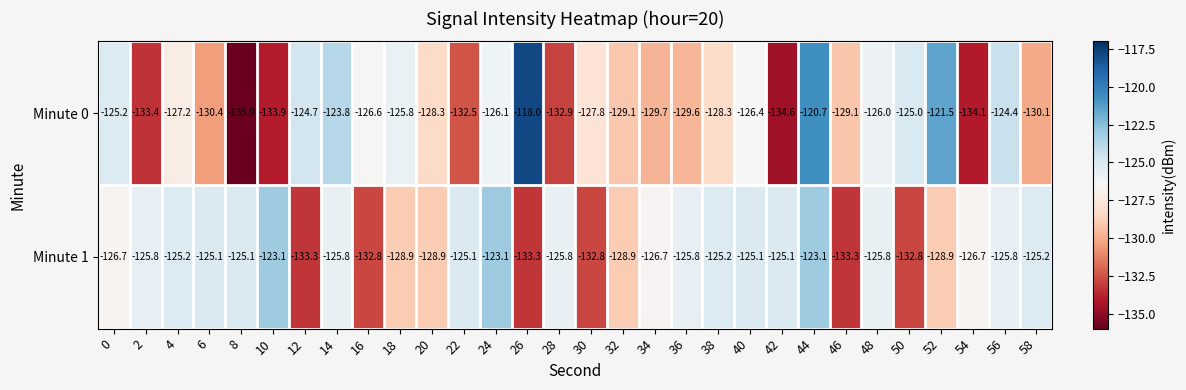

What is the total value across all series at 30?

-260.6